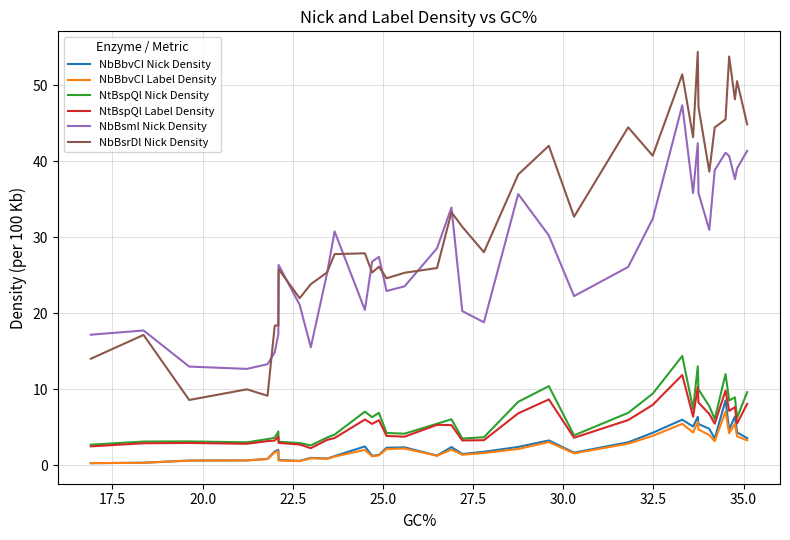

Which series has the largest range (max minus min)?

NbBsrDl Nick Density